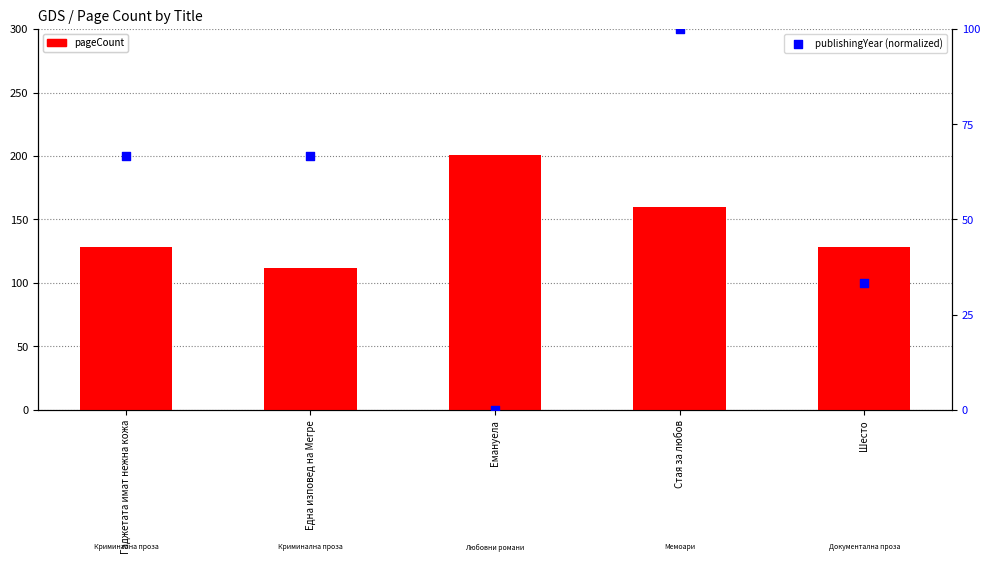

At which category is the sum across all series the highest?

Стая за любов